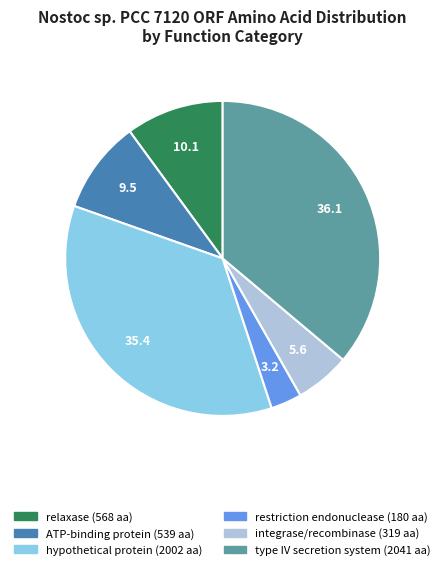

How many segments does this pie chart have?

6